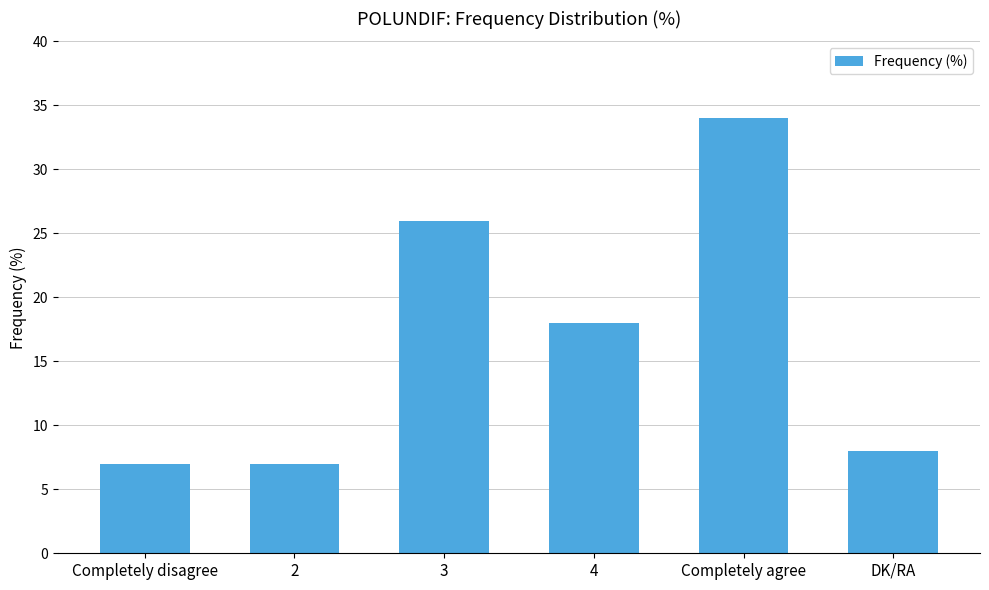

Is it true that the value at 3 is 26?

True